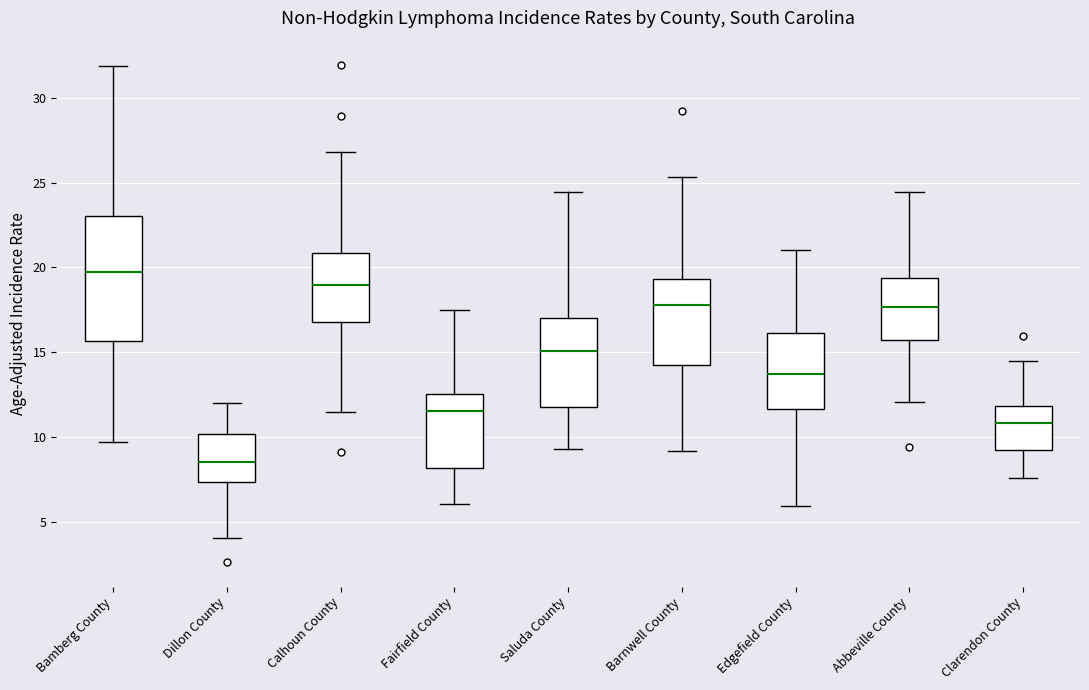

Reading left to right, transcribe this box plot: for each box, give where its median line is, the range the box spans, and where its two whiskers end, as read against the y-axis. The values are not printed on the chart, so give them approximately, as read against the axis.

Bamberg County: median 19.5, box 15.5 to 23.0, whiskers 9.5 to 32.0
Dillon County: median 8.5, box 7.5 to 10.0, whiskers 4.0 to 12.0
Calhoun County: median 19.0, box 17.0 to 21.0, whiskers 11.5 to 27.0
Fairfield County: median 11.5, box 8.0 to 12.5, whiskers 6.0 to 17.5
Saluda County: median 15.0, box 12.0 to 17.0, whiskers 9.5 to 24.5
Barnwell County: median 18.0, box 14.5 to 19.5, whiskers 9.0 to 25.5
Edgefield County: median 13.5, box 11.5 to 16.0, whiskers 6.0 to 21.0
Abbeville County: median 17.5, box 15.5 to 19.5, whiskers 12.0 to 24.5
Clarendon County: median 11.0, box 9.0 to 12.0, whiskers 7.5 to 14.5